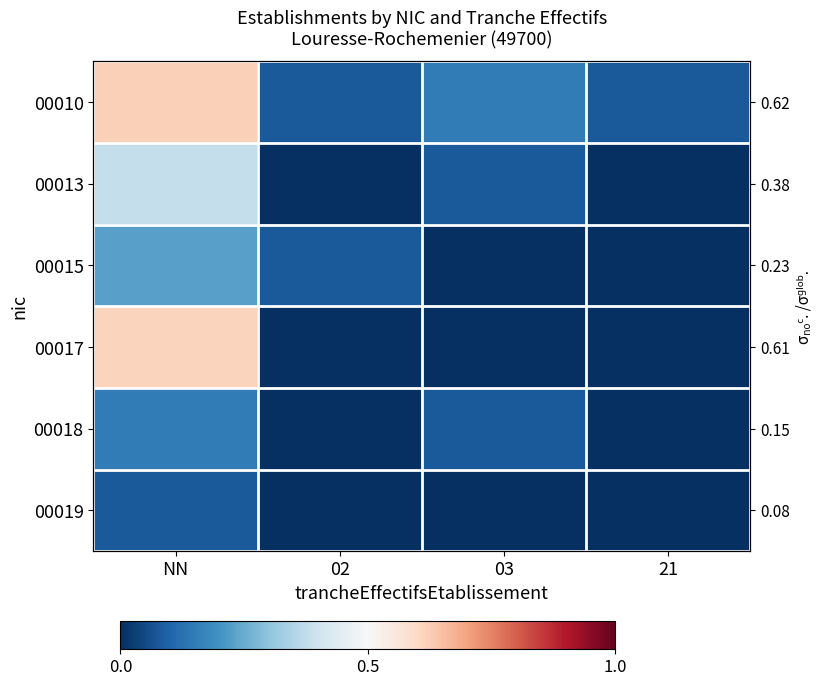

List the labels in order of 00018 value, largest first.

NN, 03, 02, 21